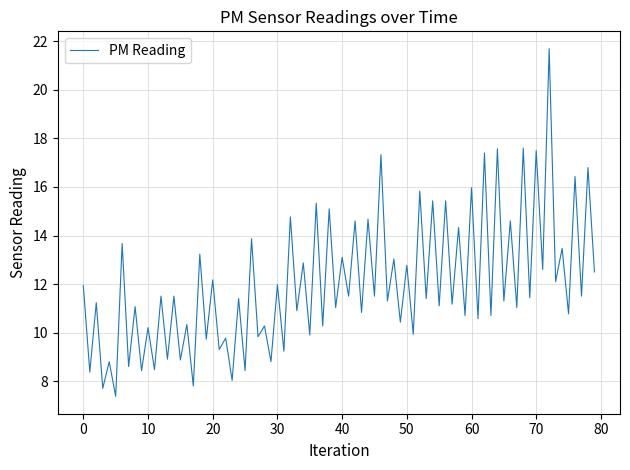

What is the difference between the maximum and minimum values?

14.3